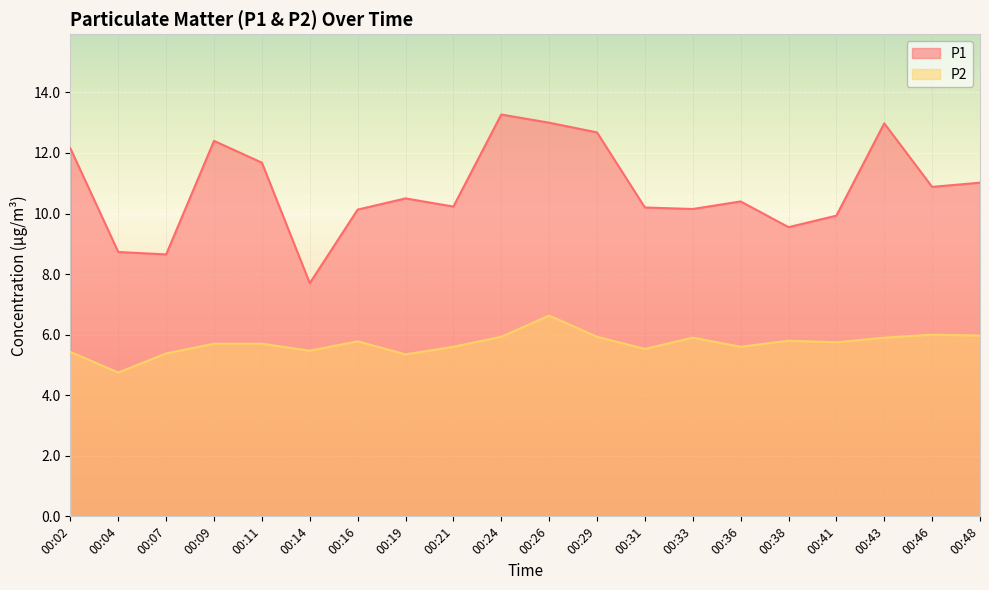

The P2 series shows 5.8 at 00:38. True or false?

True